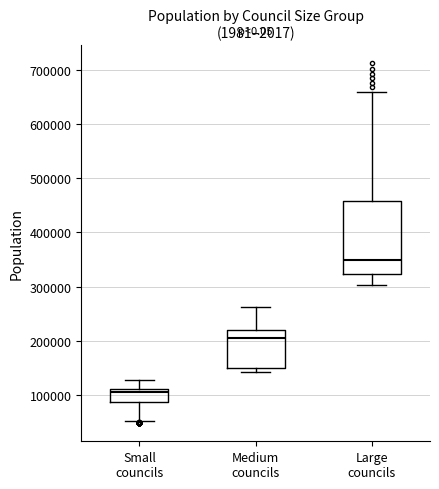

Reading left to right, read every box against the y-axis: the position of its median line, the range the box covers, and the ends of its whiskers. The values are not printed on the chart, so give them approximately, as read against the axis.

Small councils: median 100000, box 90000 to 110000, whiskers 50000 to 130000
Medium councils: median 210000, box 150000 to 220000, whiskers 140000 to 260000
Large councils: median 350000, box 320000 to 460000, whiskers 300000 to 660000